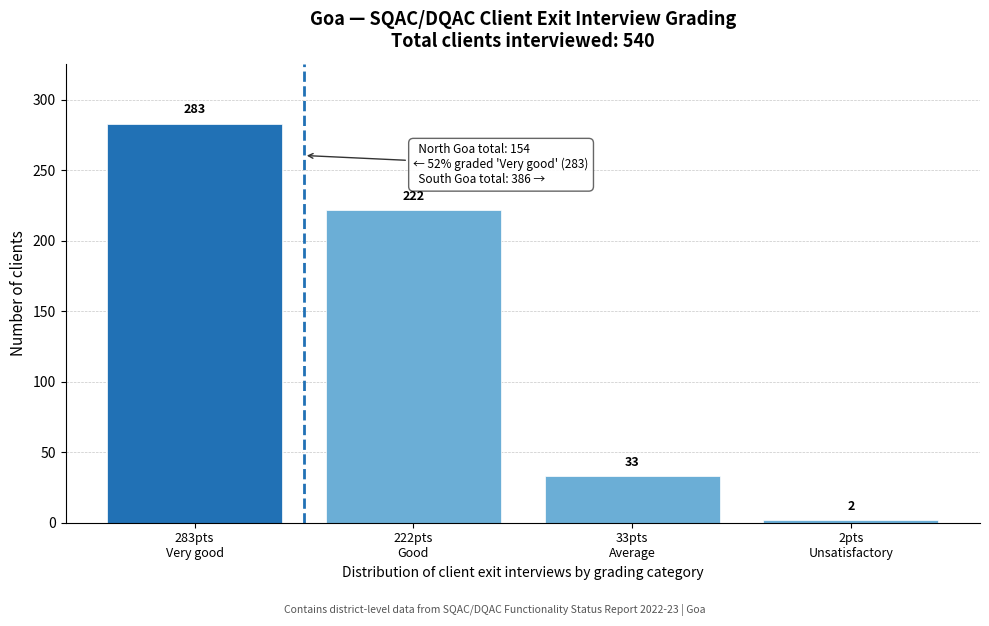

Reading left to right, what are all the values shown in this chart?

283	222	33	2